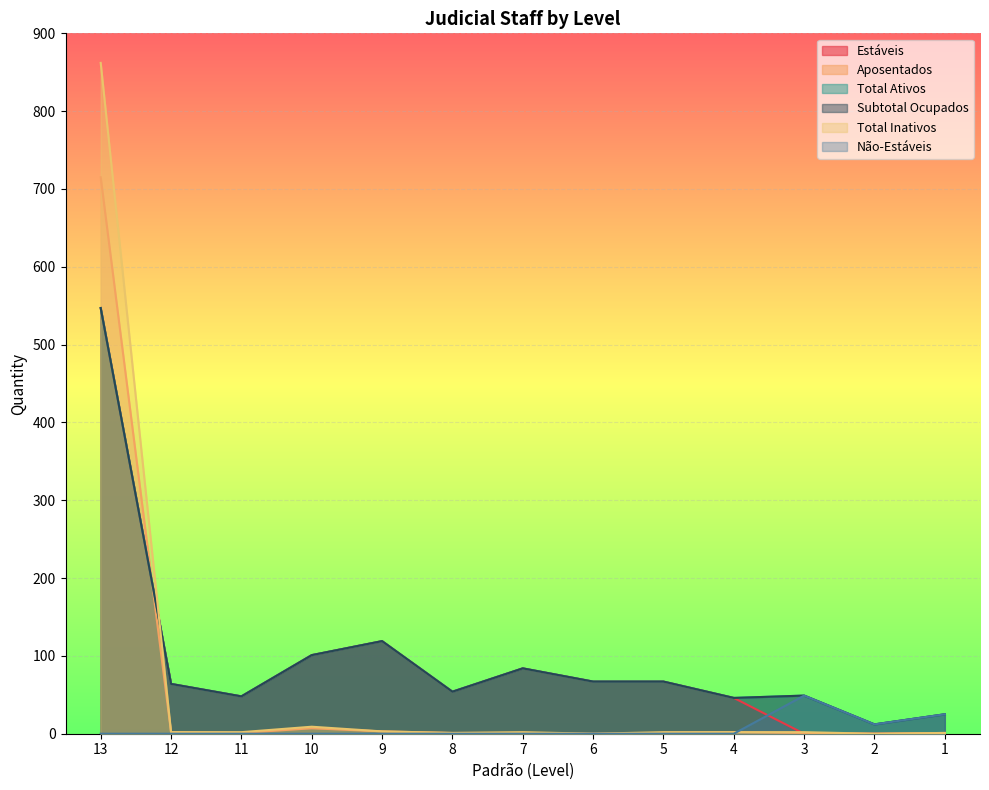

True or false: Aposentados and Total Inativos intersect in this chart.

False